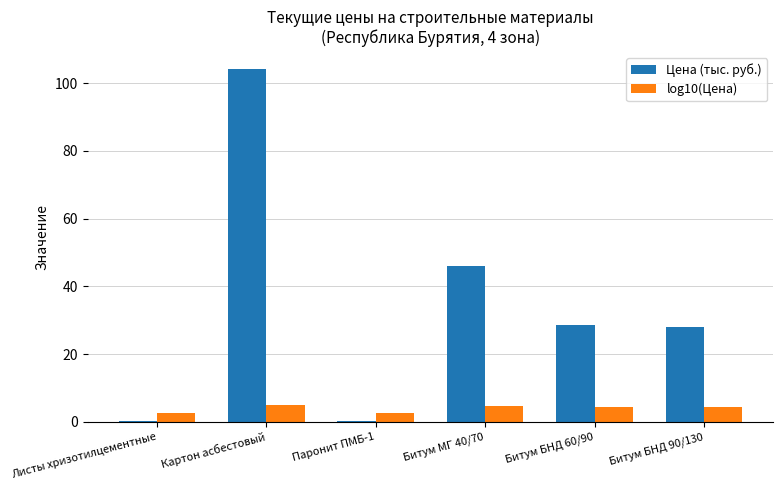

At which label does Цена (тыс. руб.) first exceed 28?

Картон асбестовый